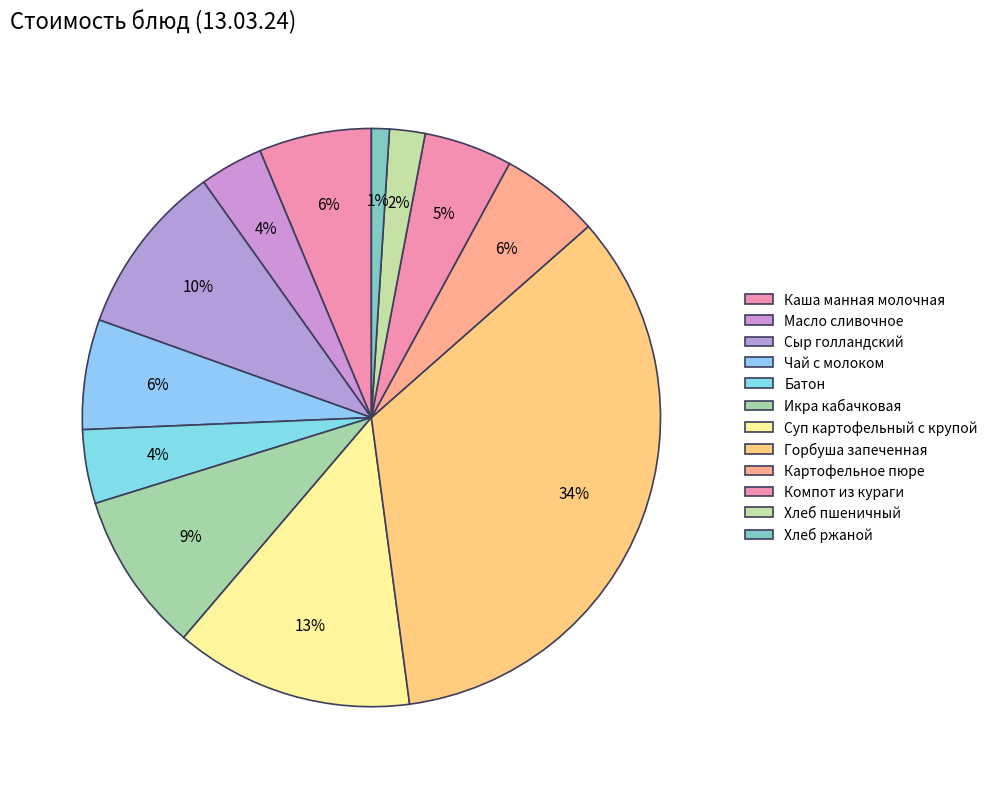

The Сыр голландский slice represents 10% of the pie. True or false?

True